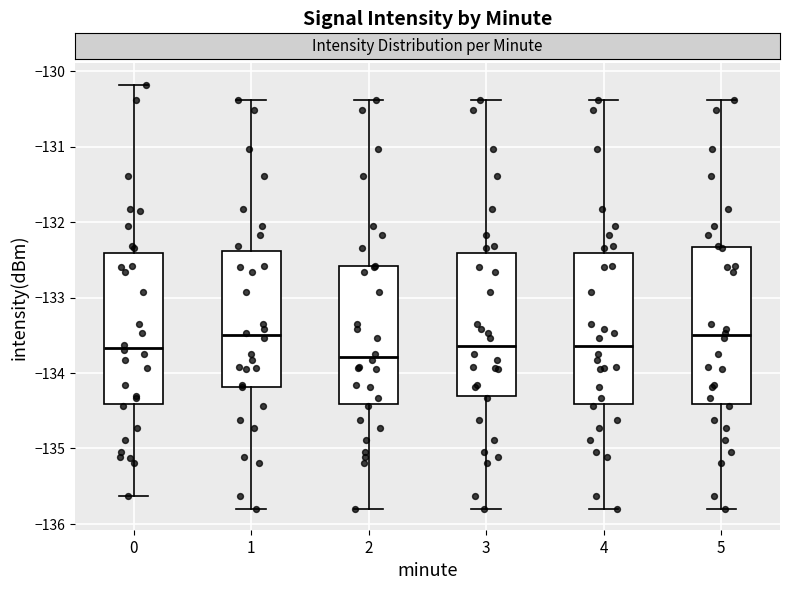

Where is the lower edge of the box at x = 2 on the y-axis? The values are not printed on the chart, so give them approximately, as read against the axis.

-134.4